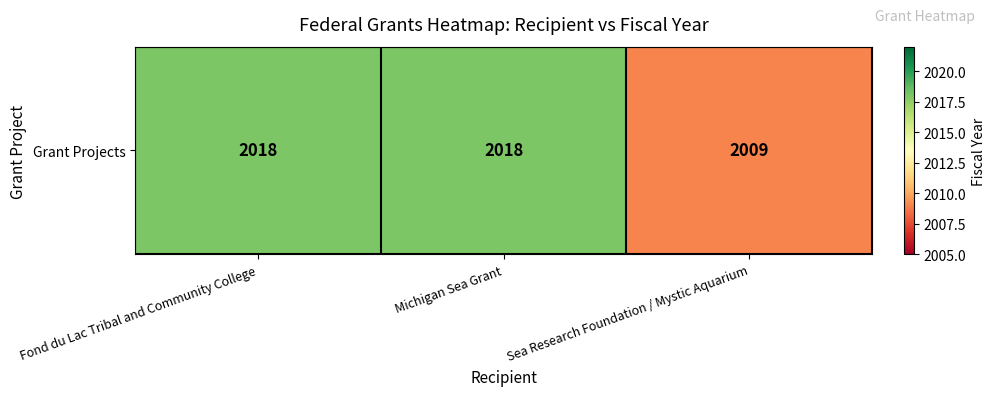

List the labels in order of value, largest first.

Fond du Lac Tribal and Community College, Michigan Sea Grant, Sea Research Foundation / Mystic Aquarium